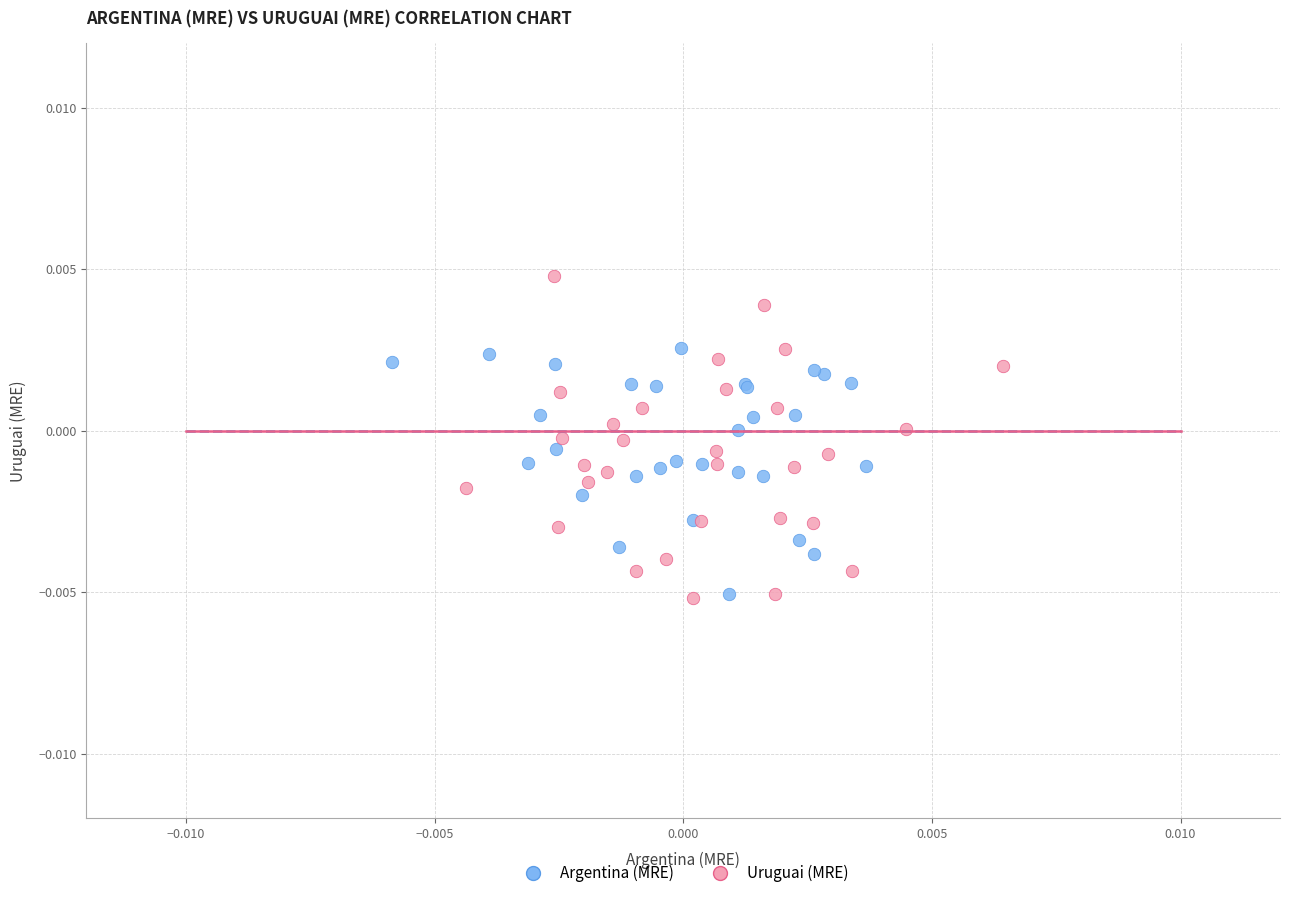

Which series contains the highest Y value?

Uruguai (MRE)